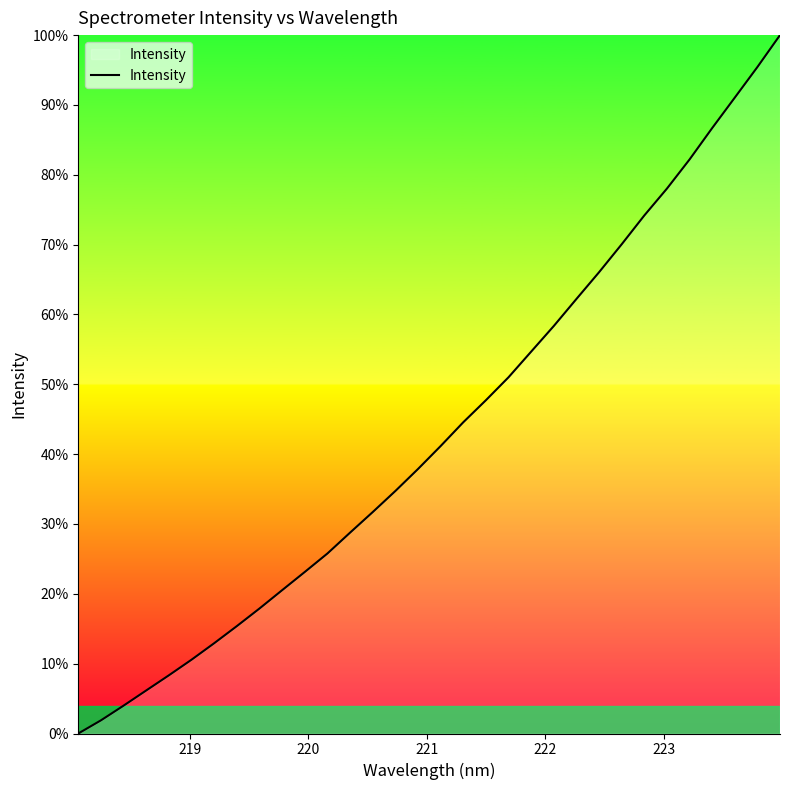

How many values are above zero?

31